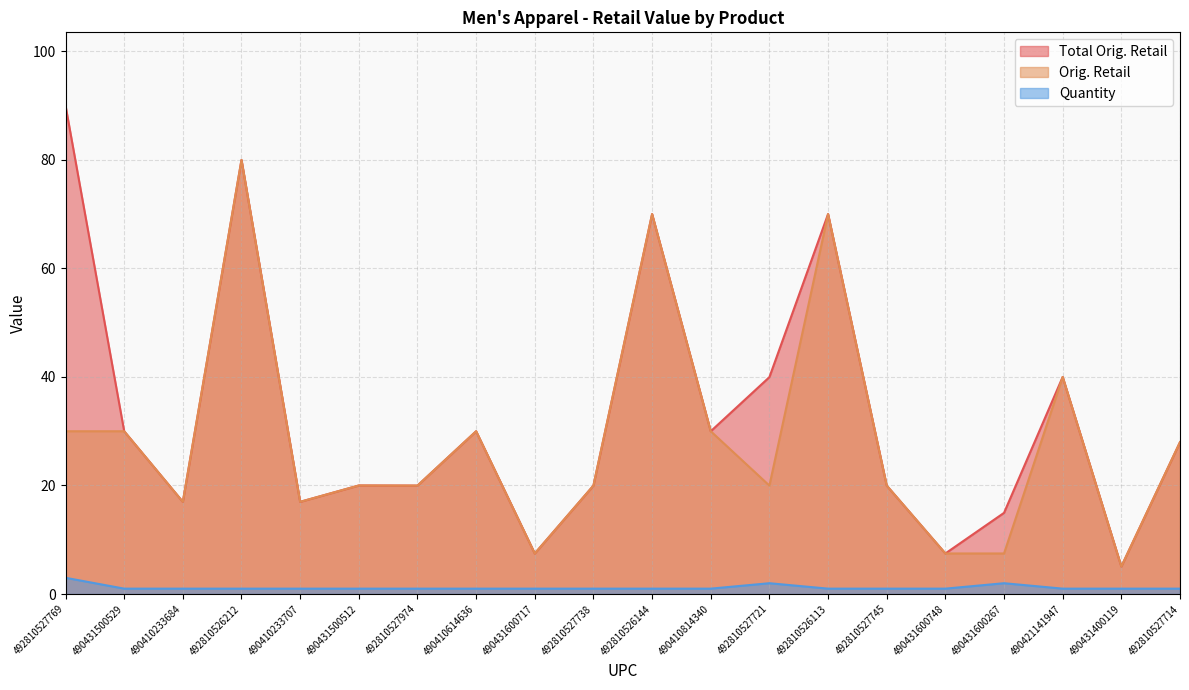

What is the total value across all series at 490431400119?

11.2